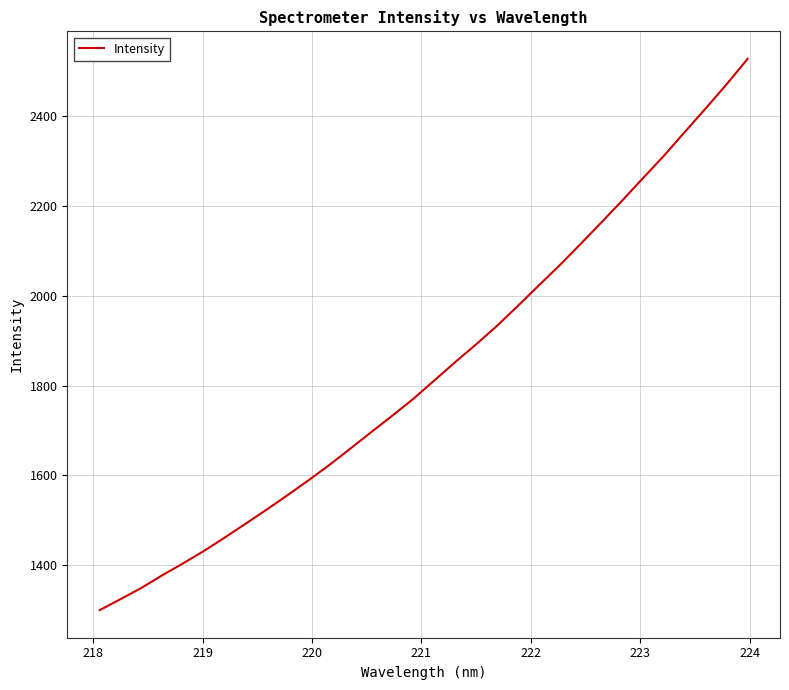

What is the difference between the maximum and minimum values?

1228.9